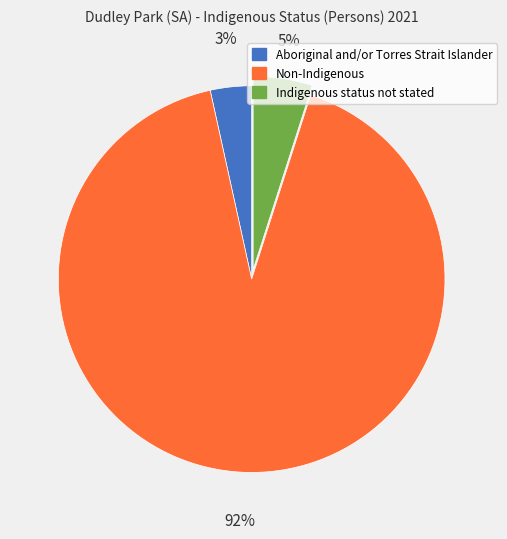

Rank the categories by value from highest to lowest.

Non-Indigenous, Indigenous status not stated, Aboriginal and/or Torres Strait Islander